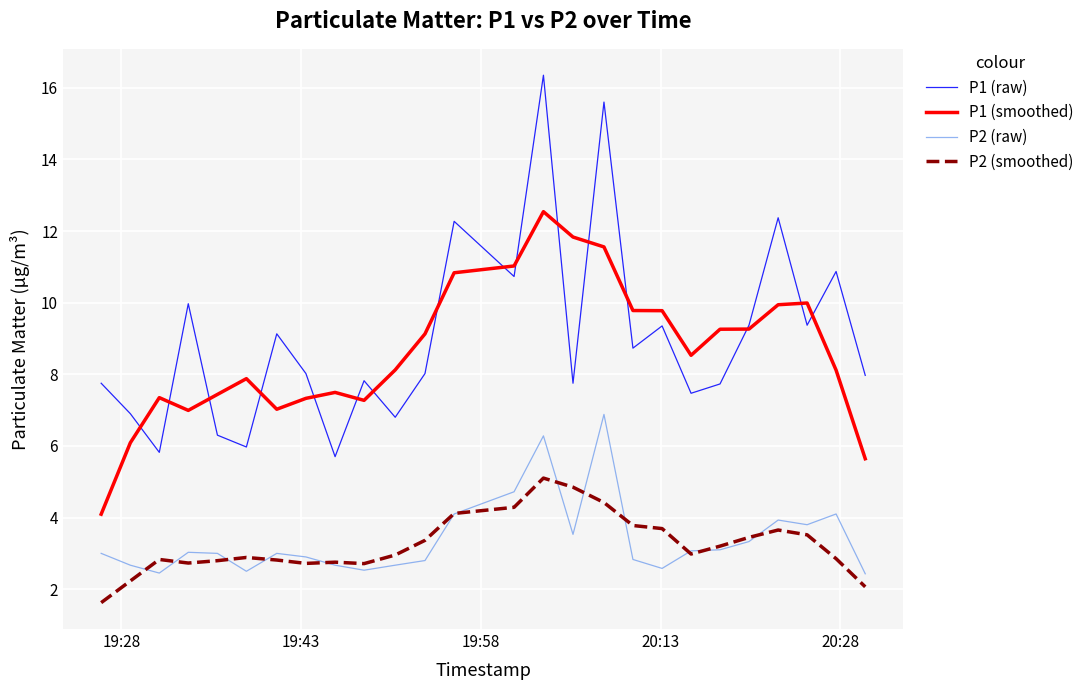

What is the lowest value of the P2 (raw) series?

2.4